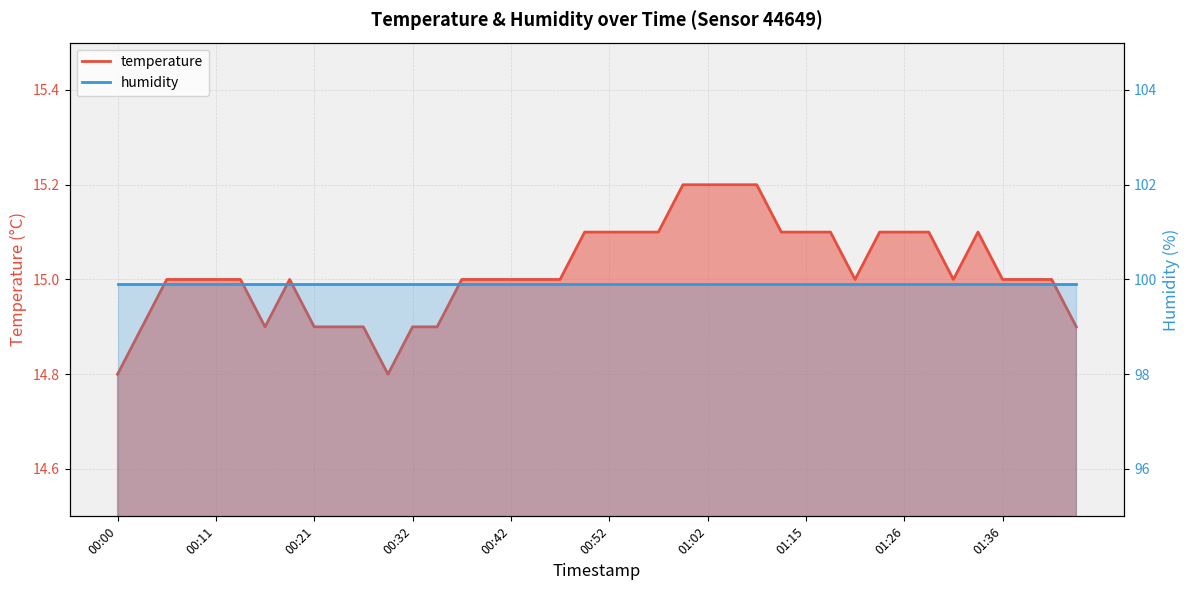

How many interior local peaks (higher than both neighbors) does the data have?

2